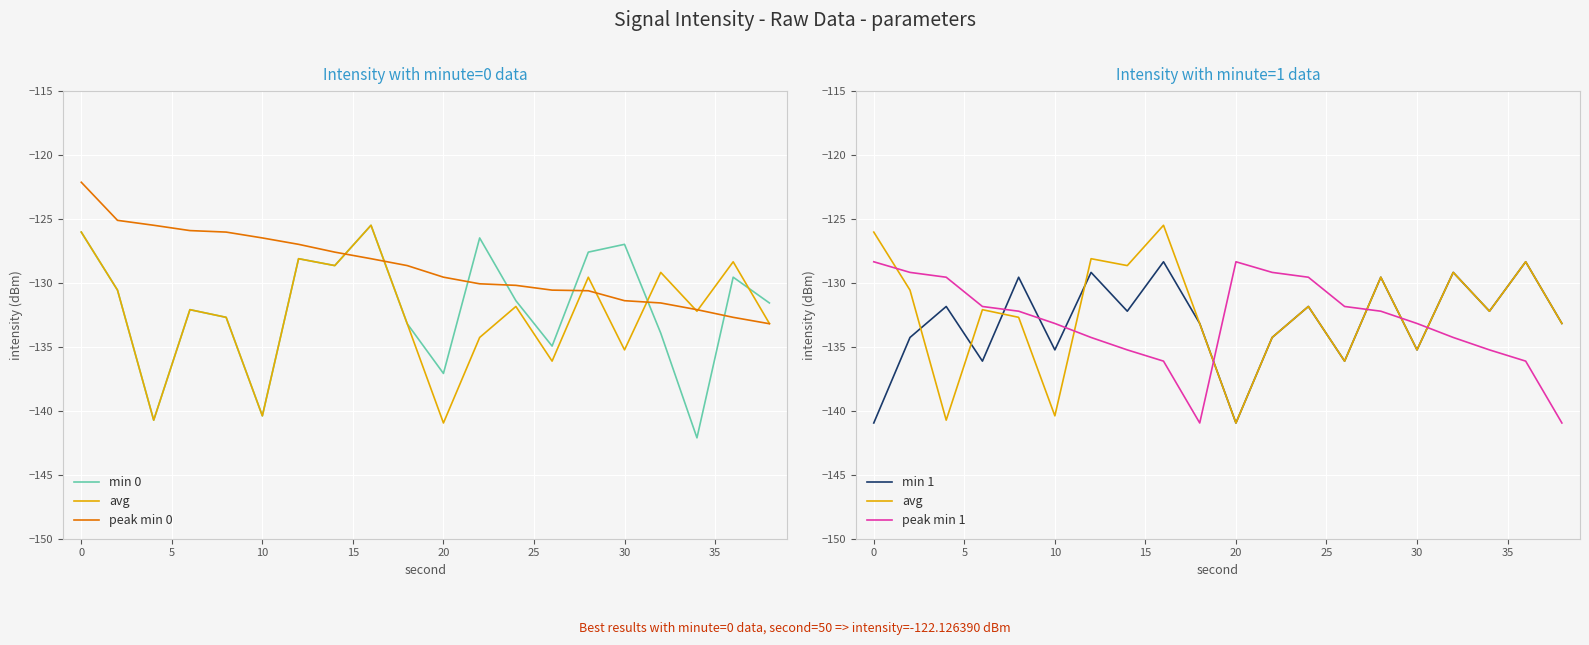

In avg, how many points are higher than both neighbors (excluding endpoints)?

7